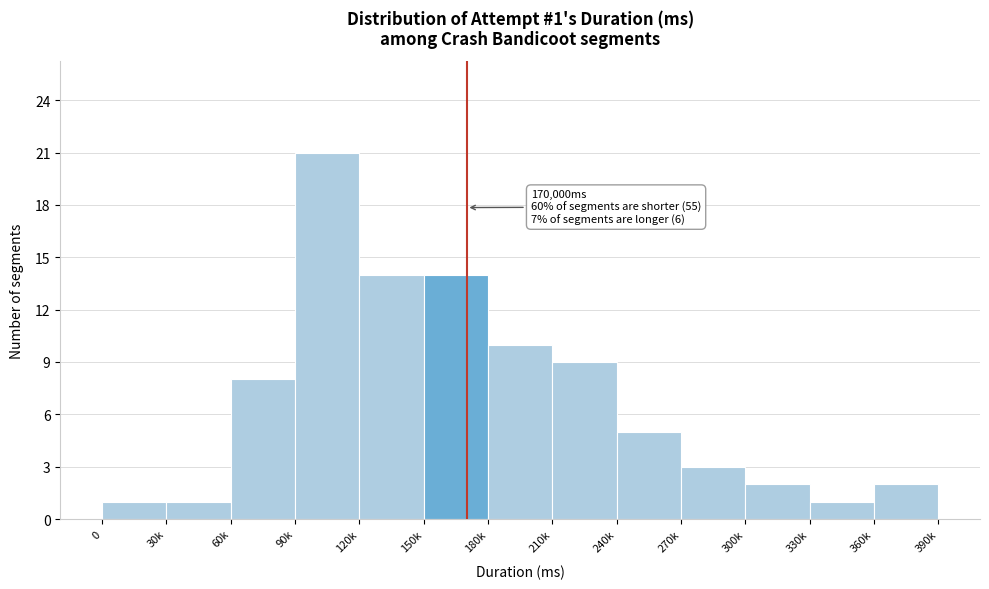

Reading right to left, extract all data points from this chart.

360k=2	330k=1	300k=2	270k=3	240k=5	210k=9	180k=10	150k=14	120k=14	90k=21	60k=8	30k=1	0=1